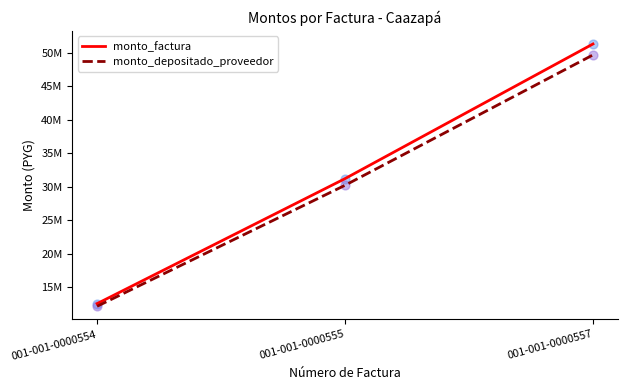

At which category is the sum across all series the highest?

001-001-0000557